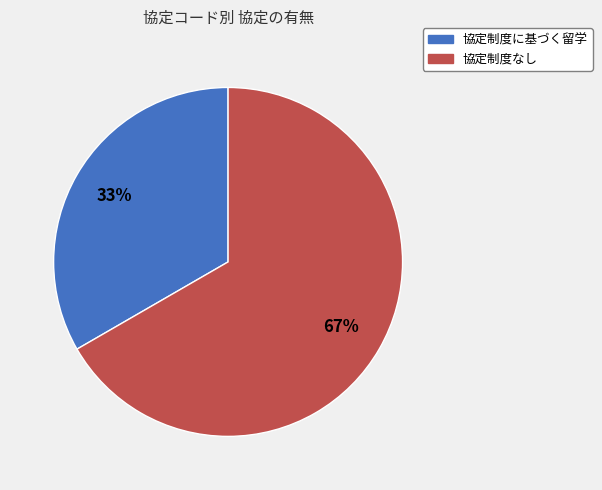

How many segments does this pie chart have?

2